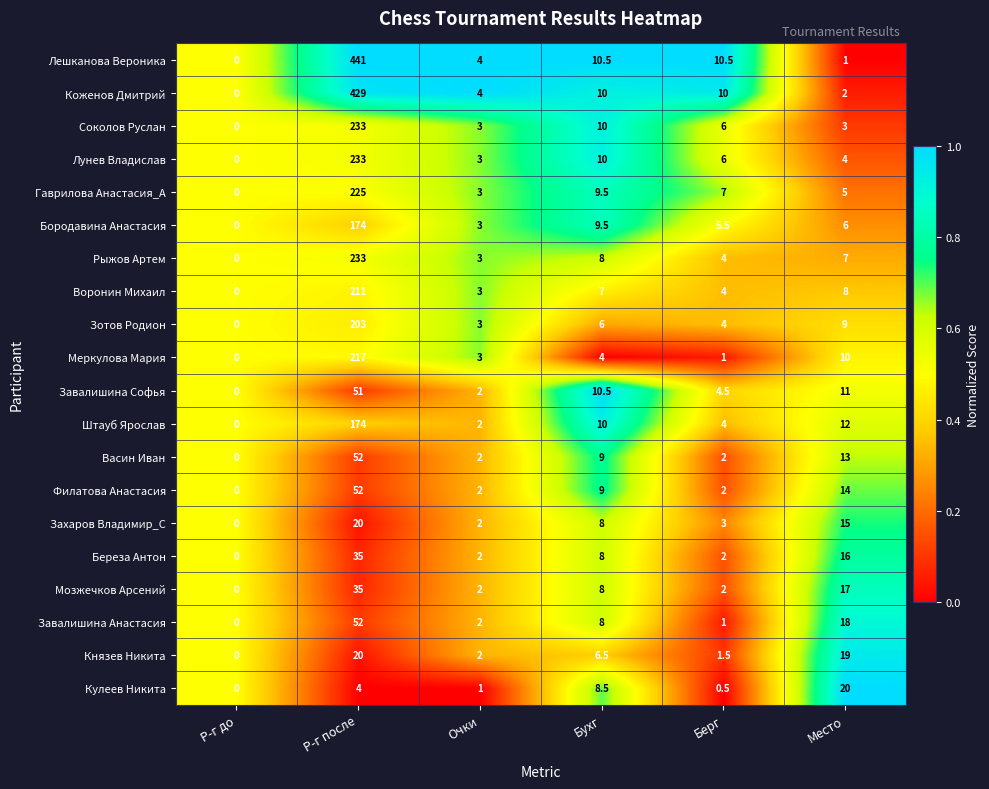

What is the difference between the highest and lowest values at Очки?

3.0